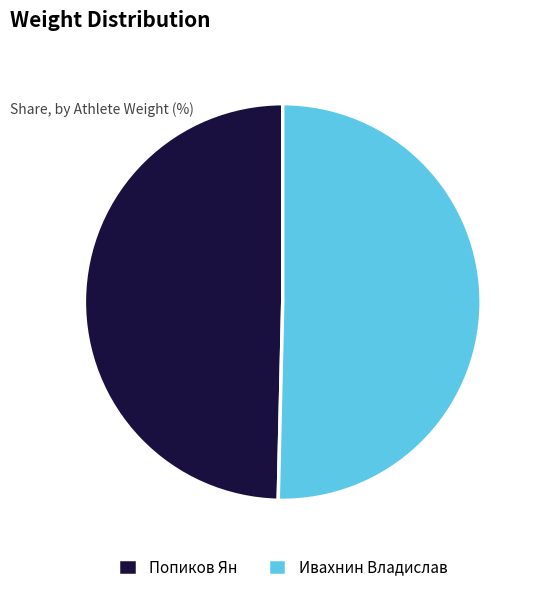

What is the ratio of the value at Ивахнин Владислав to the value at Попиков Ян?

1.0